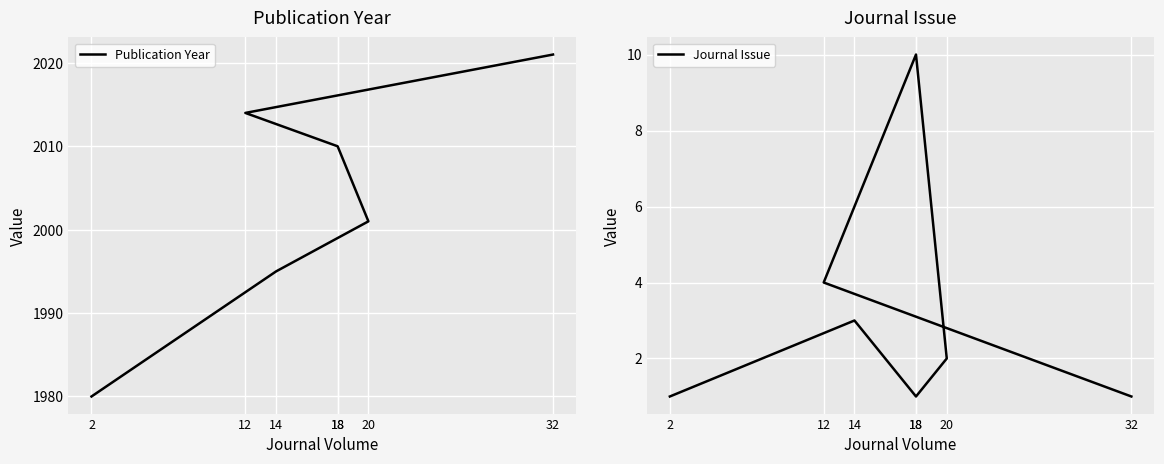

The value of Journal Issue at 2 is 1. True or false?

True